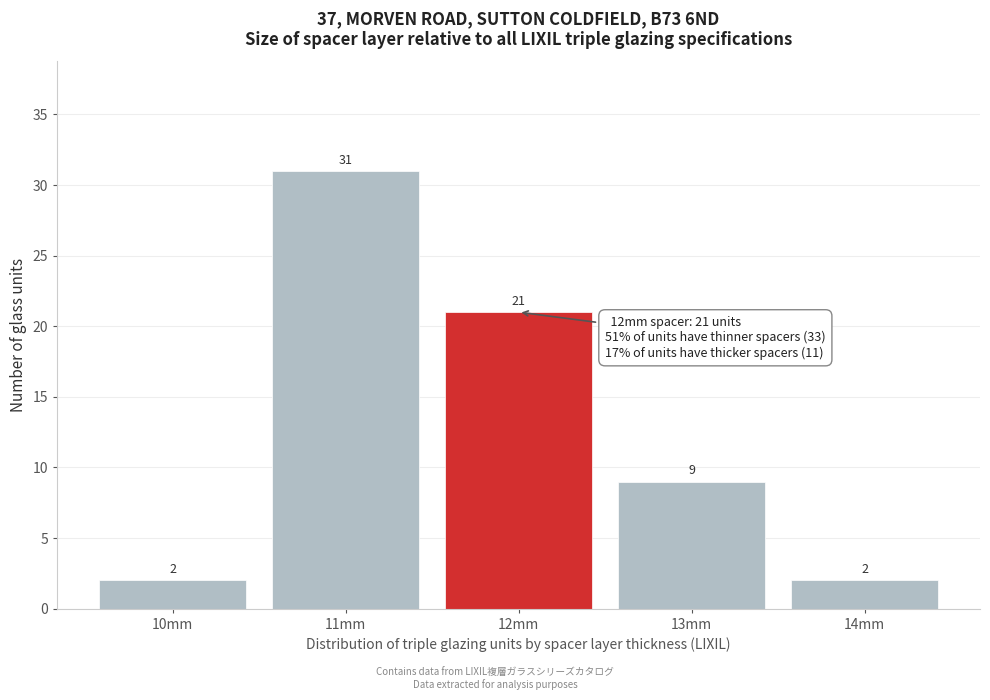

Reading left to right, transcribe this chart: for each bar, give the range it covers on the x-axis and its height.

9.5 to 10.5: 2
10.5 to 11.5: 31
11.5 to 12.5: 21
12.5 to 13.5: 9
13.5 to 14.5: 2